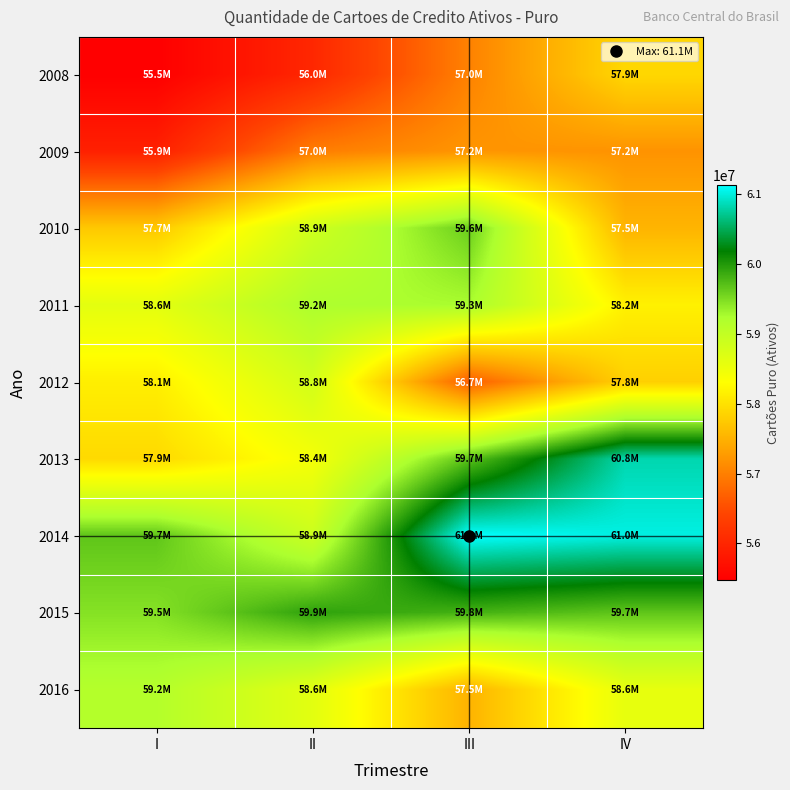

Which series has the largest range (max minus min)?

2013